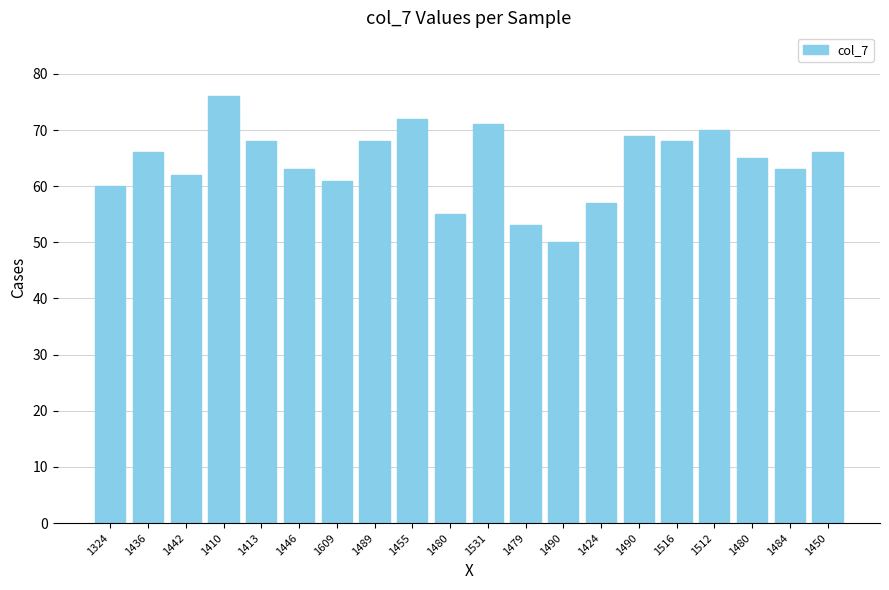

How many series are shown in this chart?

1